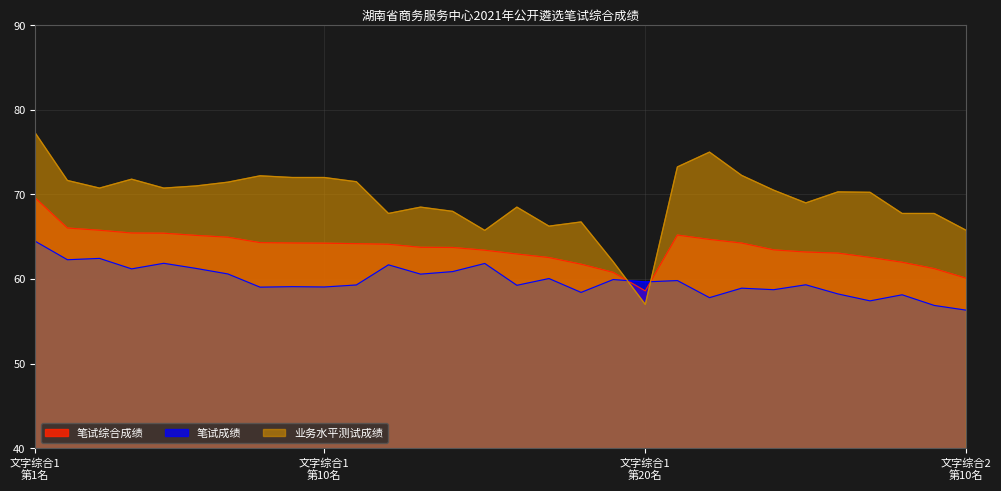

What is the sum of all 业务水平测试成绩 values?

2084.7